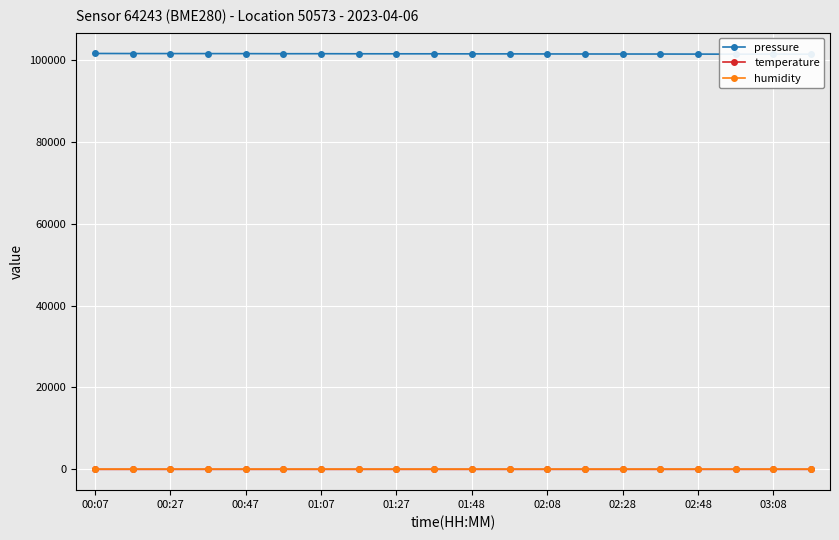

Which category has the highest value across all series?

00:07